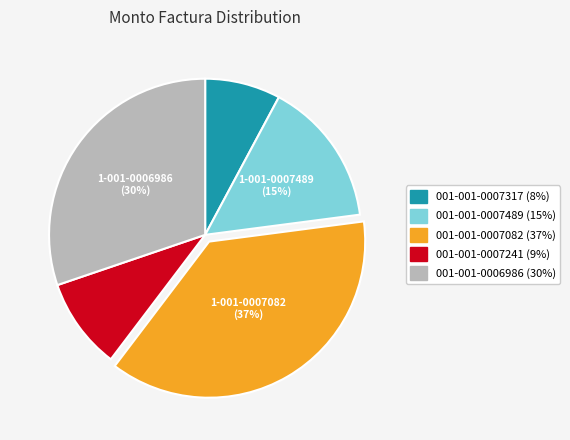

Is there a majority slice in this chart?

No